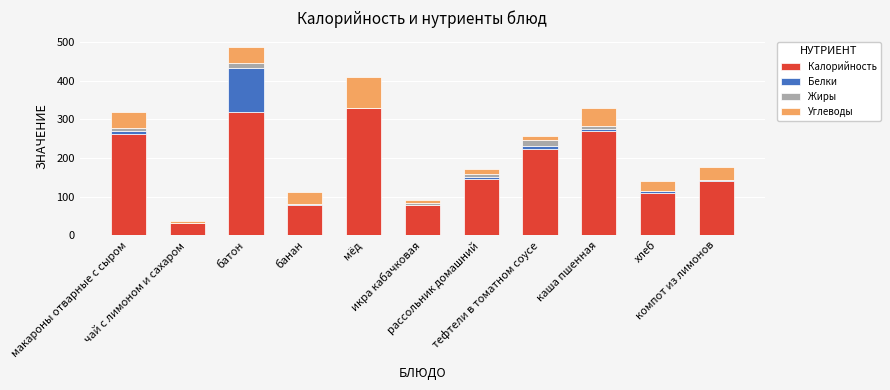

What is the highest value of the Калорийность series?

328.0